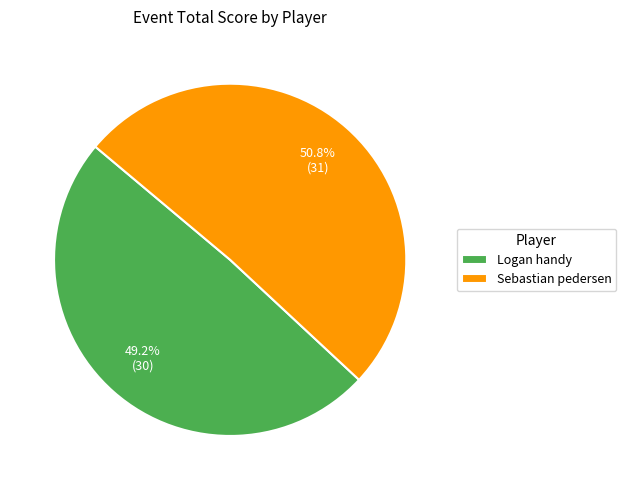

Rank the categories by value from highest to lowest.

Sebastian pedersen, Logan handy